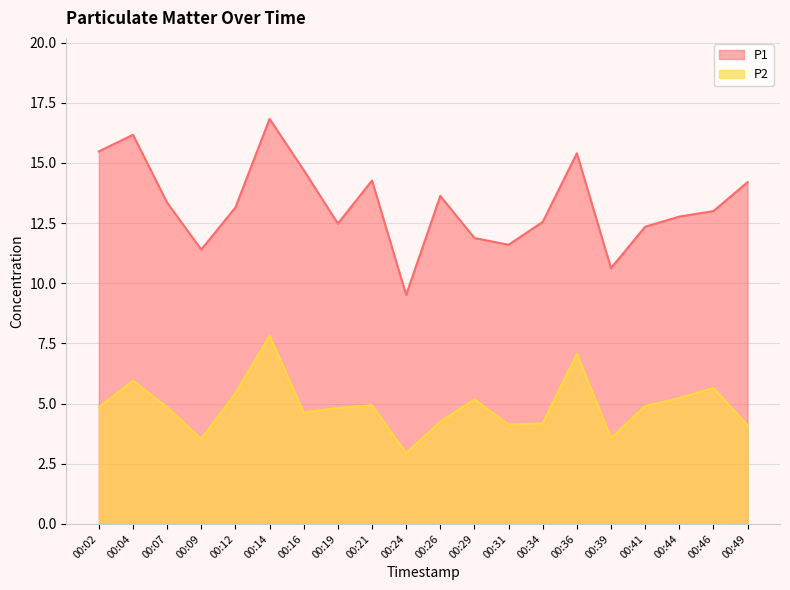

Rank the series by their average value, from highest to lowest.

P1, P2